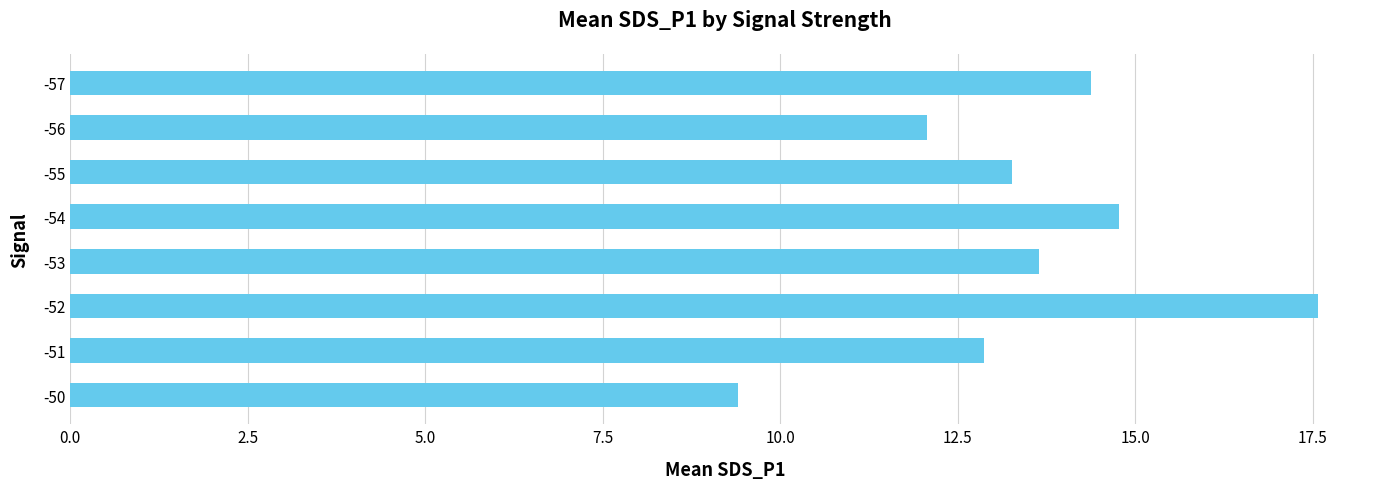

How many series are shown in this chart?

1